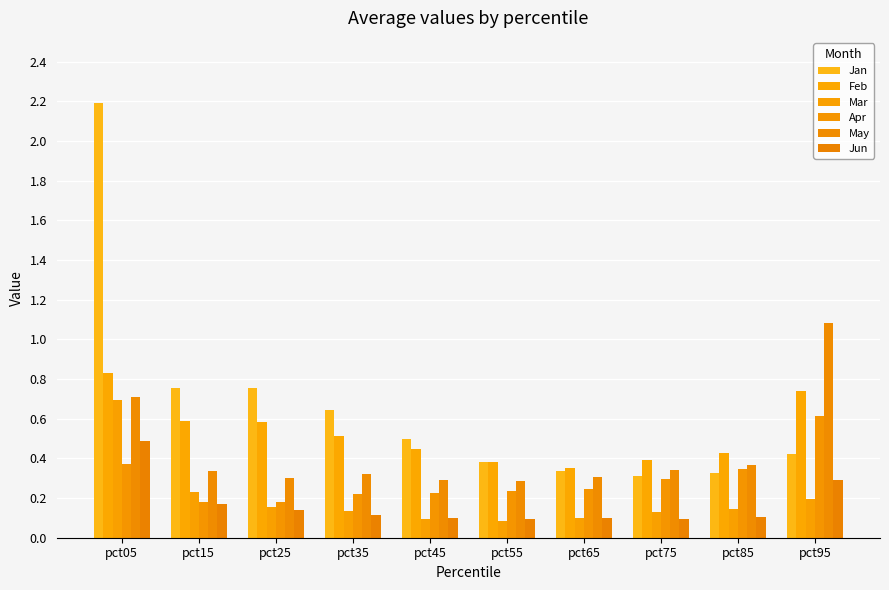

What is the sum of all Feb values?

5.3